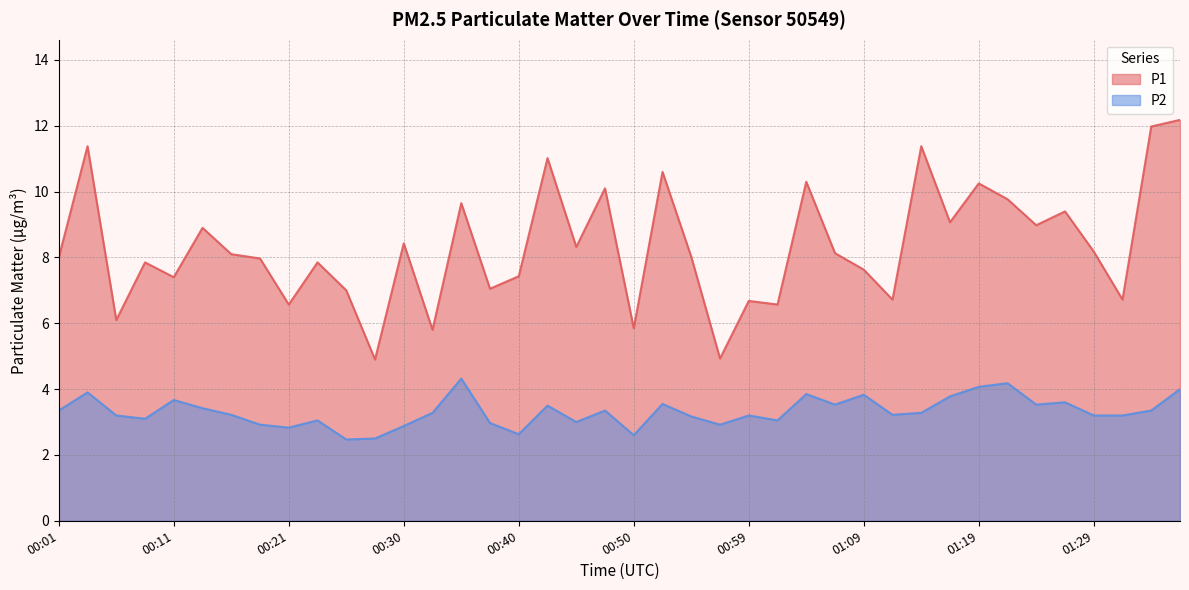

What is the label of the 13th point from the right?

01:07